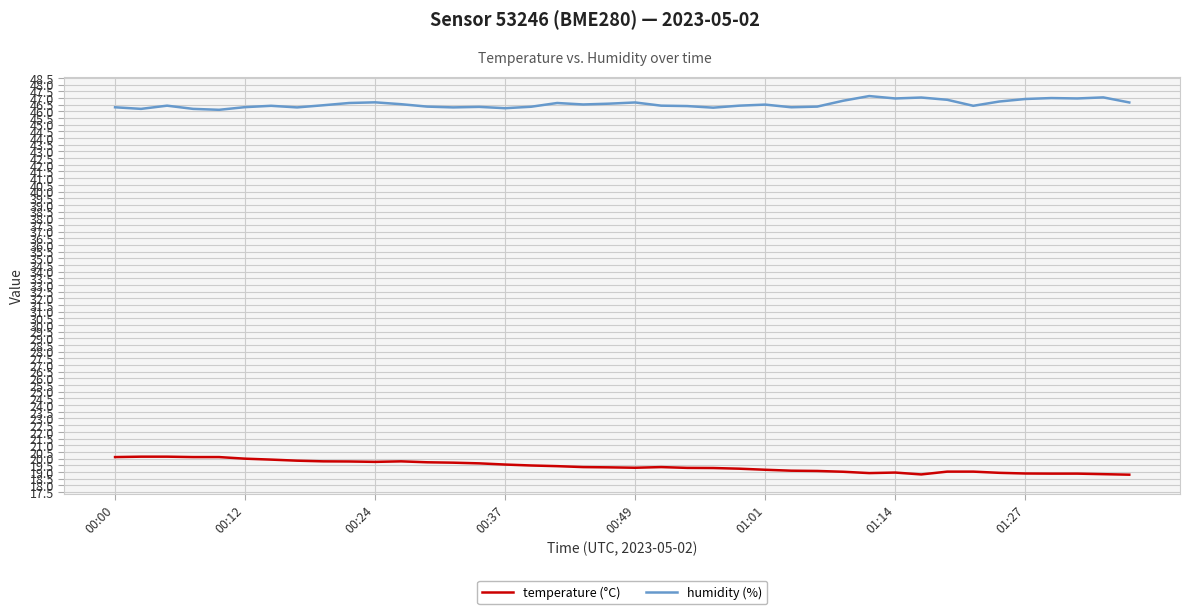

Which series has the largest total across all categories?

humidity (%)